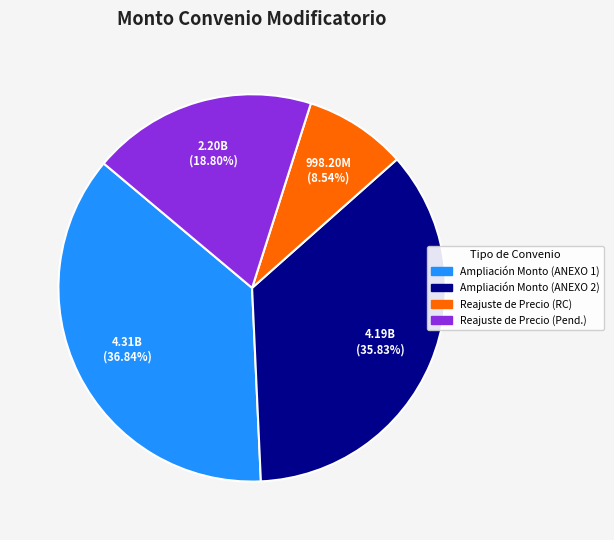

Which category has the smallest portion of the pie?

Reajuste de Precio (RC)